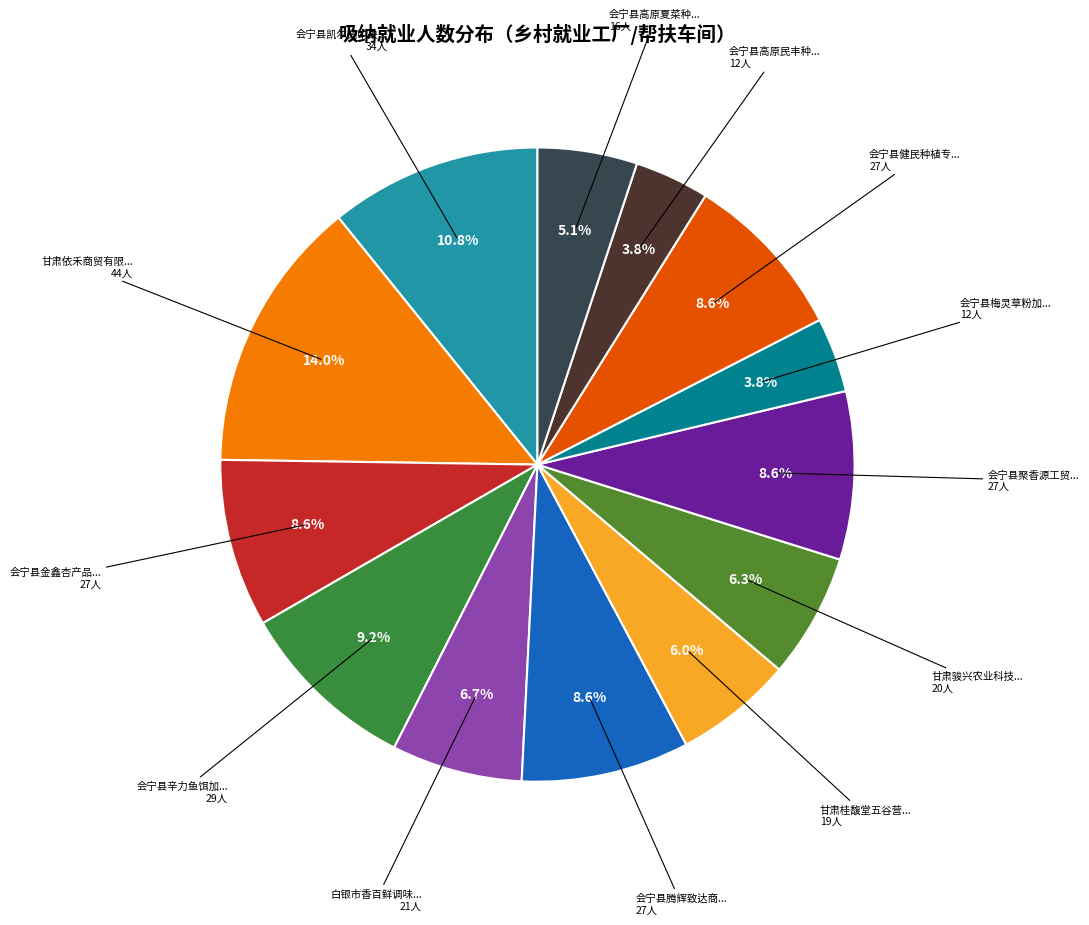

How many segments does this pie chart have?

13